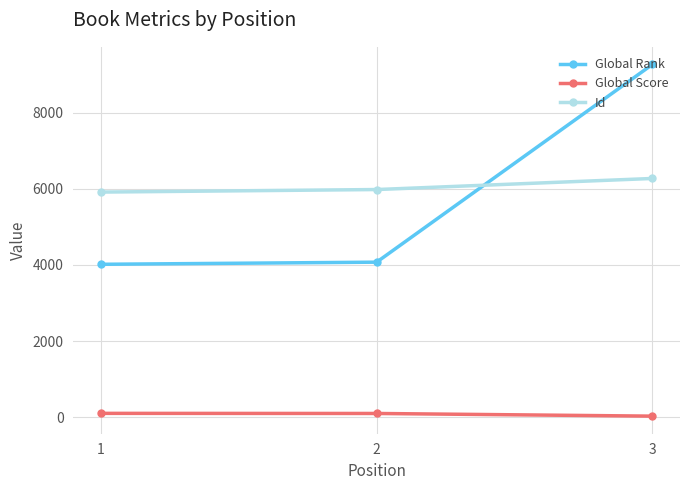

What is the average value of the Id series?

6057